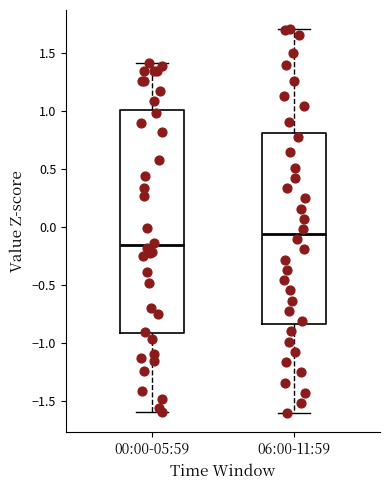

Reading left to right, read every box against the y-axis: the position of its median line, the range the box covers, and the ends of its whiskers. The values are not printed on the chart, so give them approximately, as read against the axis.

00:00-05:59: median -0.15, box -0.90 to 1.00, whiskers -1.60 to 1.40
06:00-11:59: median -0.05, box -0.85 to 0.80, whiskers -1.60 to 1.70